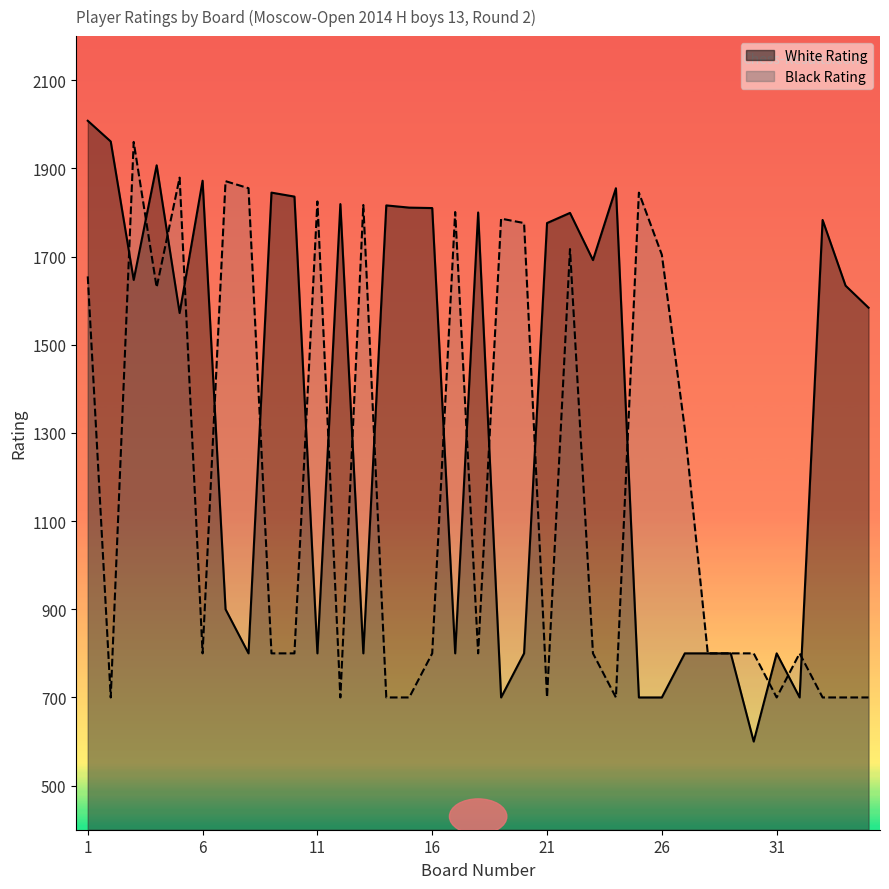

What are all the series names shown in the legend?

White Rating, Black Rating